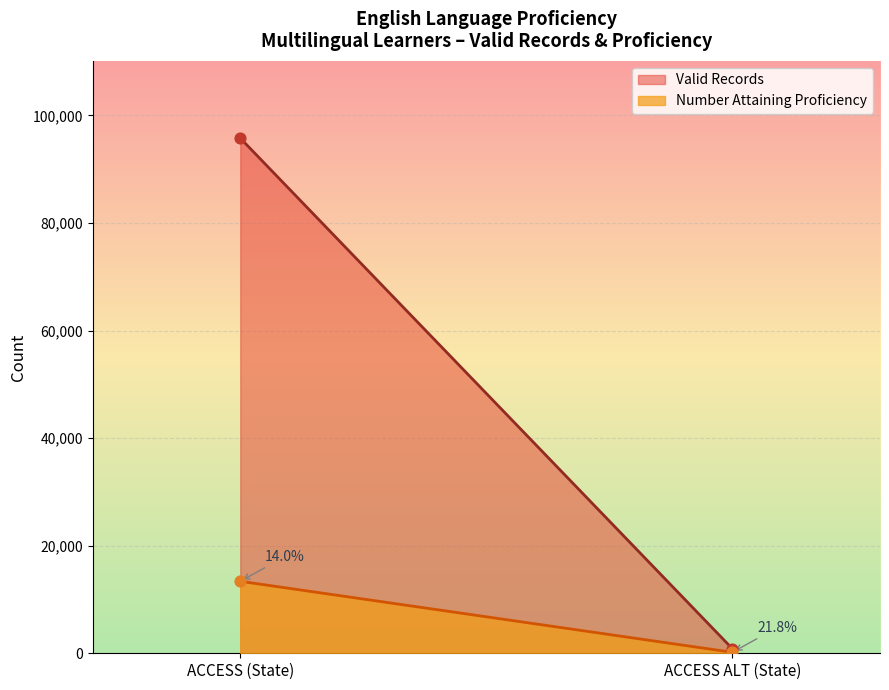

What is the total value across all series at ACCESS (State)?

109157.0